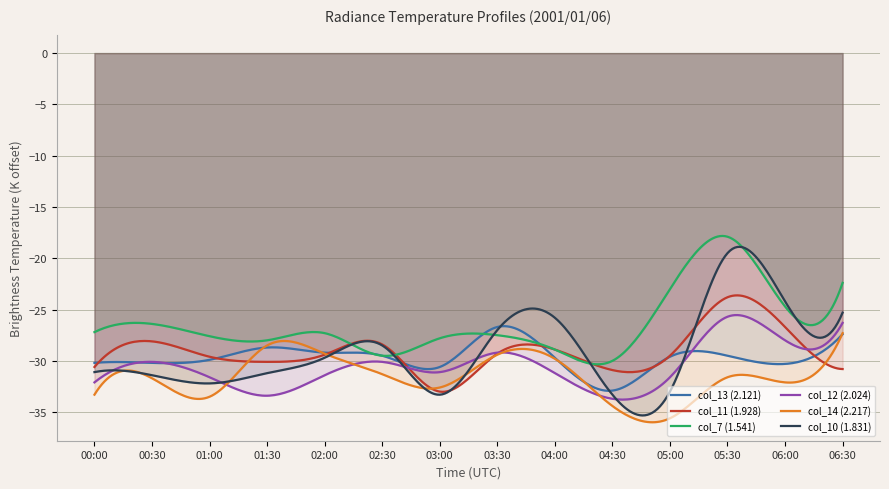

The value of col_14 (2.217) at 04:00 is -29.8. True or false?

True